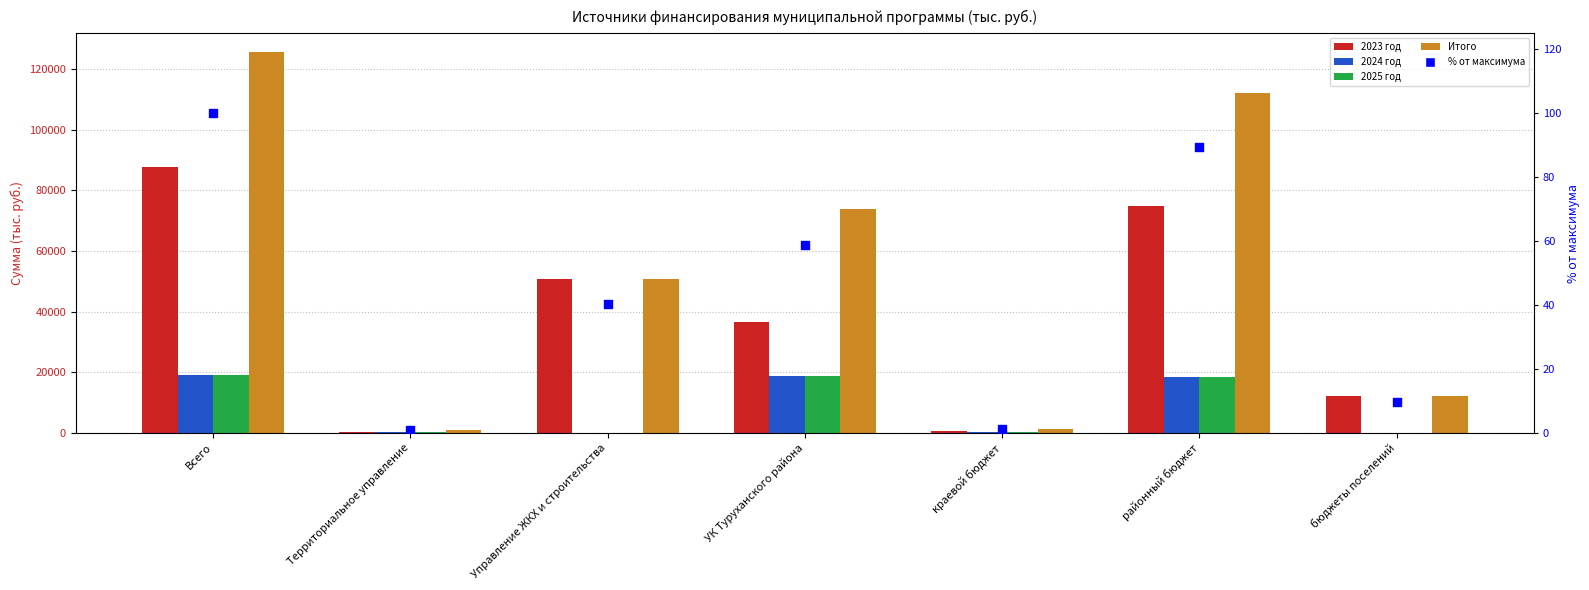

What is the total value across all series at районный бюджет?

224221.8